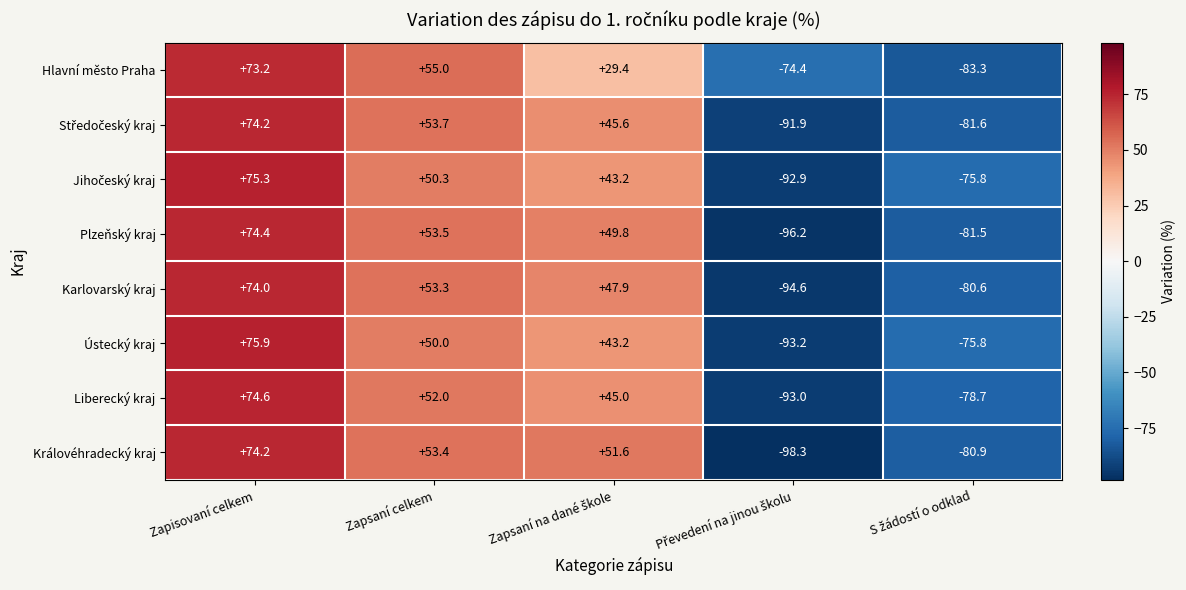

Is it true that Plzeňský kraj equals 22.0 at Zapsaní celkem?

False